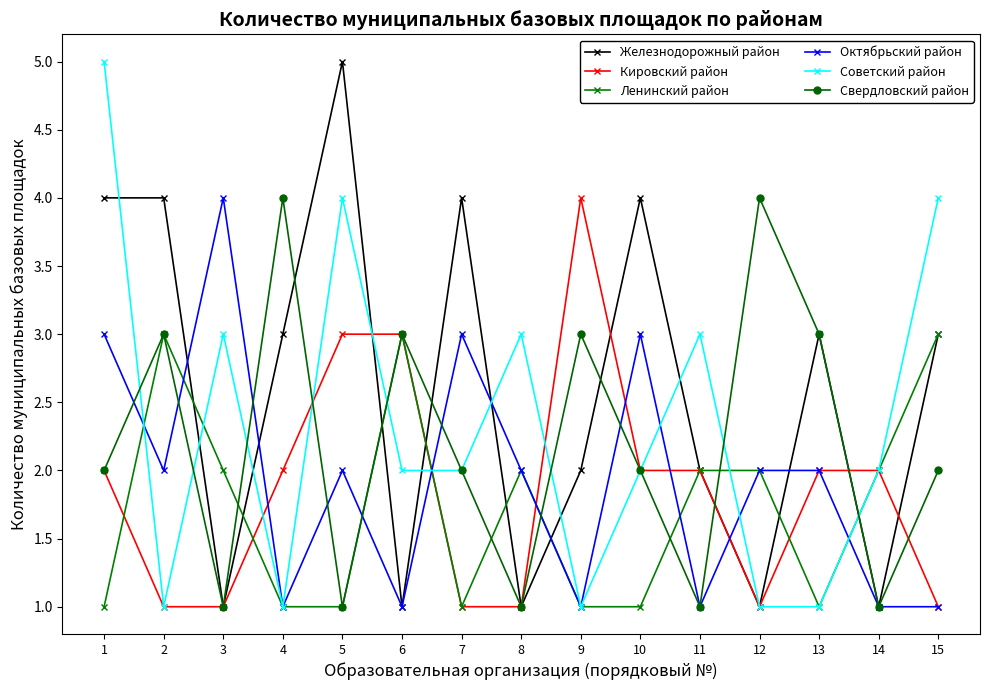

What is the smallest value displayed?

1